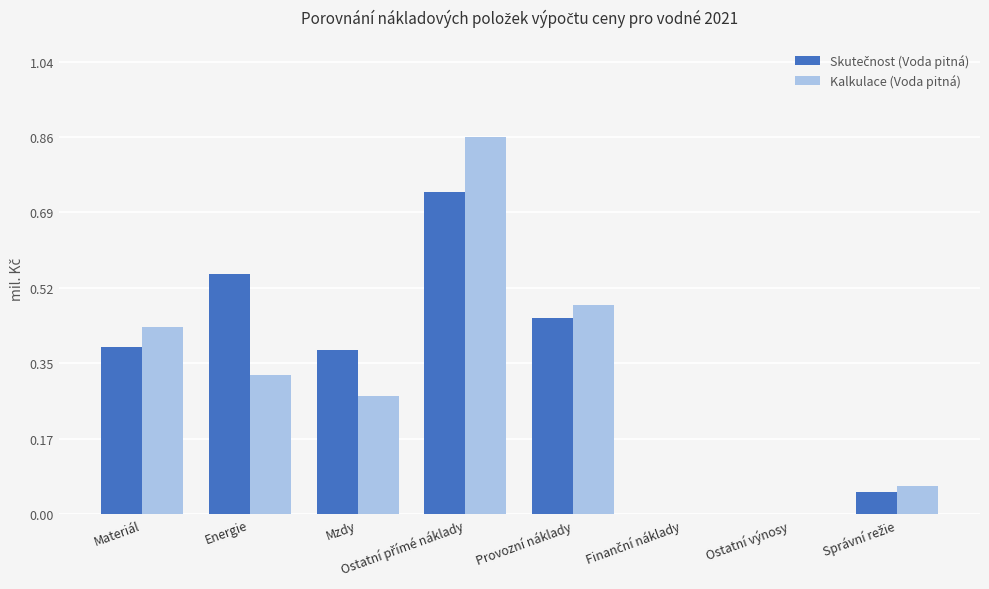

Is it true that Kalkulace (Voda pitná) equals 0.0 at Ostatní výnosy?

True